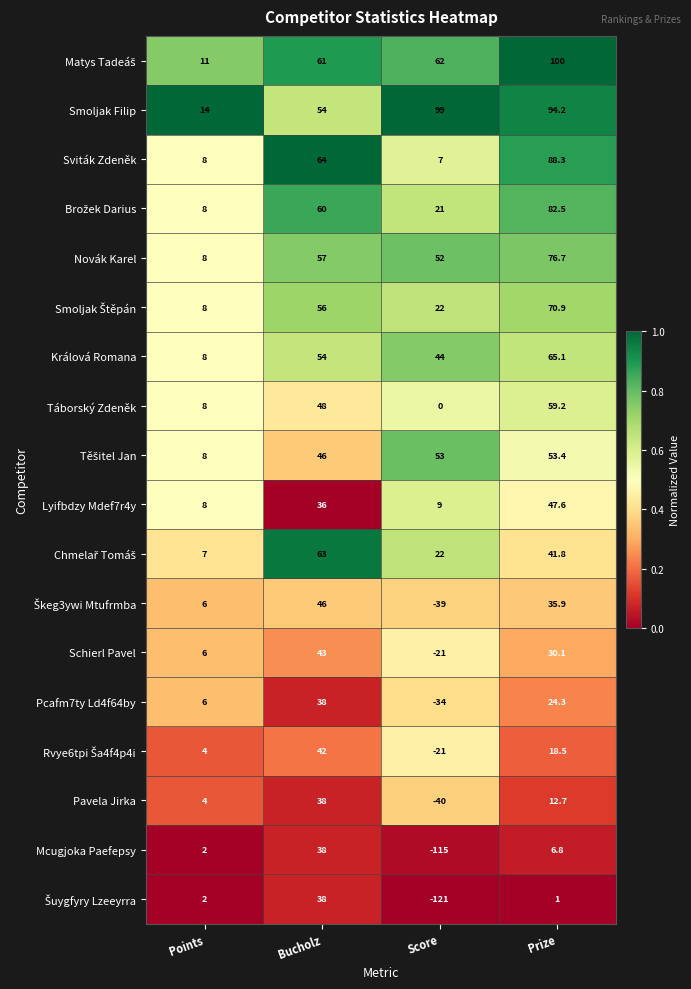

The value of Mcugjoka Paefepsy at Prize is 6.8. True or false?

True